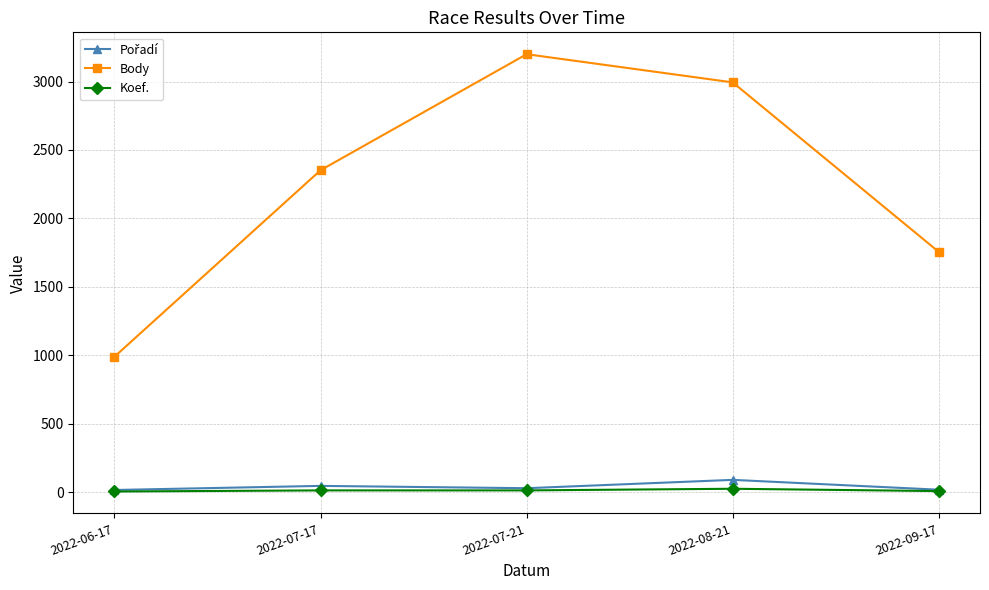

What is the minimum value shown in the chart?

4